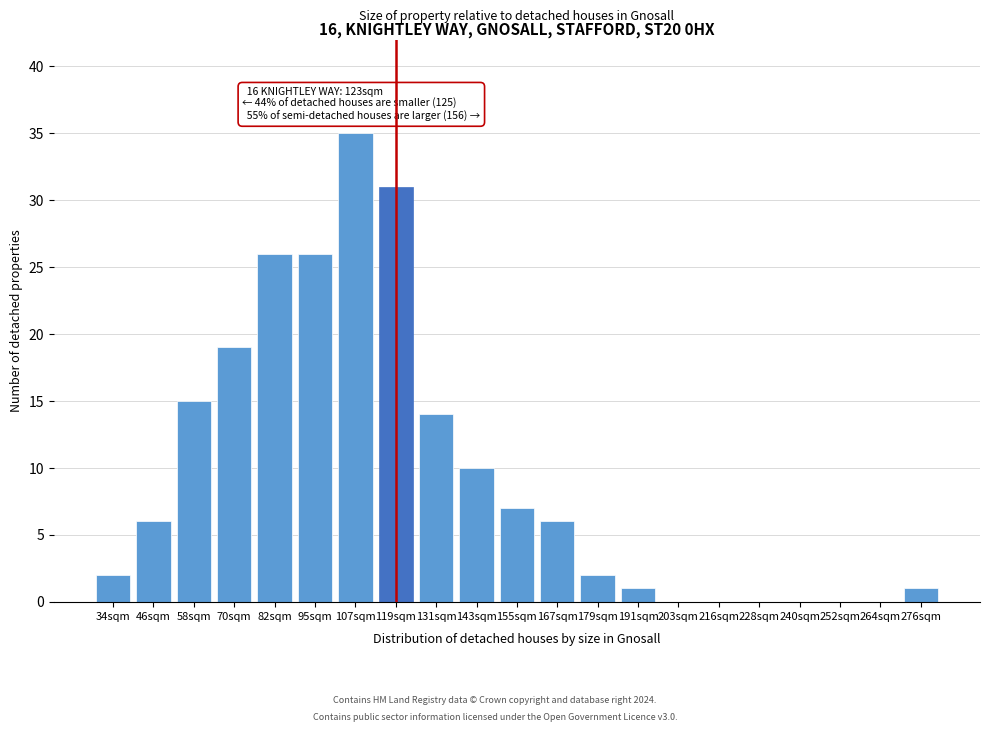

Between 34sqm and 143sqm, which is larger?

143sqm